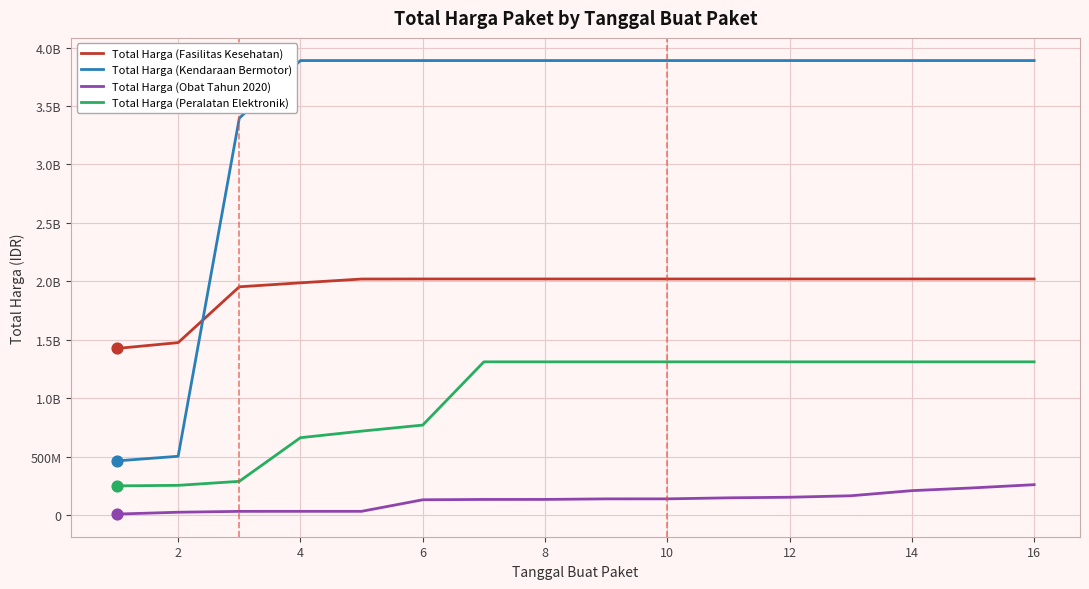

Is this an area chart (filled region under the line)?

No